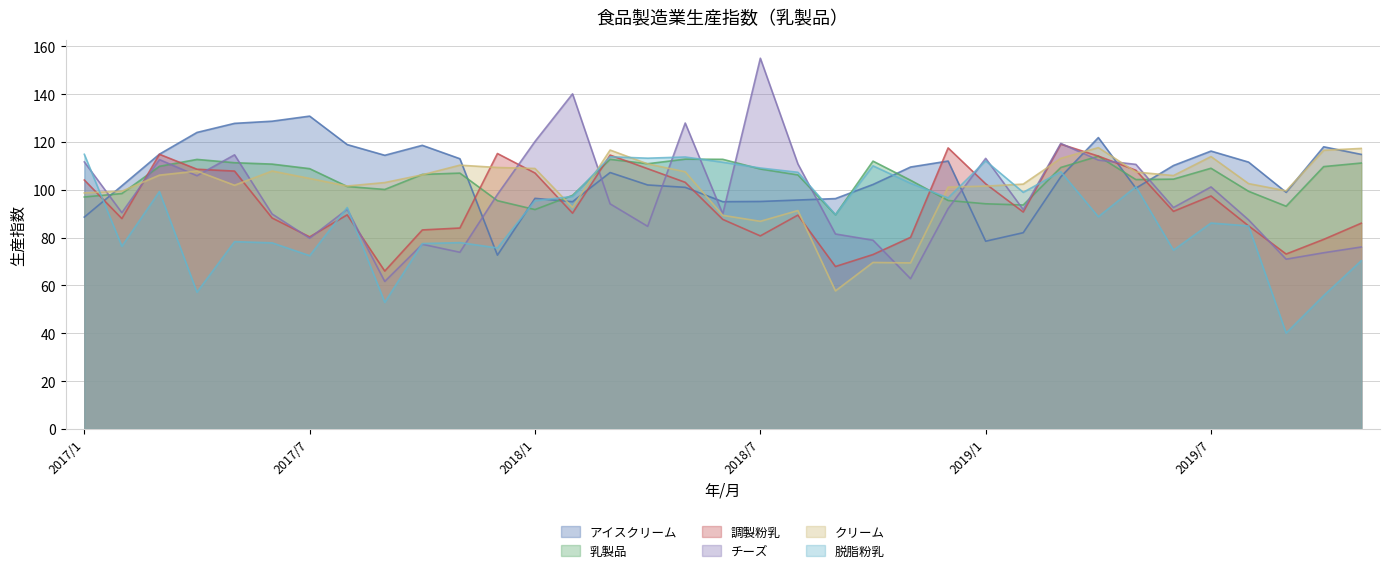

What value does the クリーム series have at 2019/5?

107.4